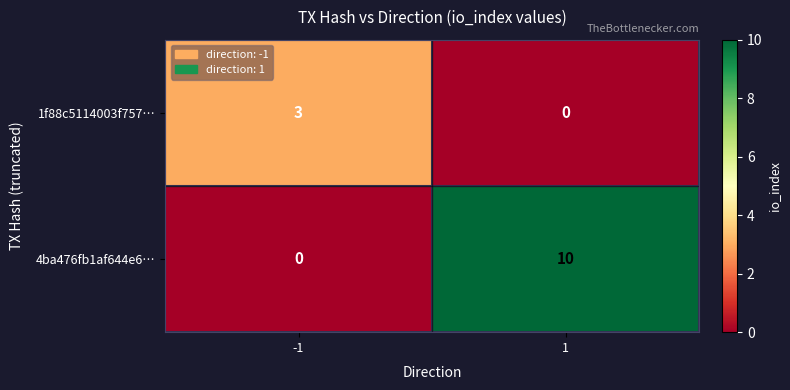

Rank the series by their maximum value, from highest to lowest.

4ba476fb1af644e6…, 1f88c5114003f757…